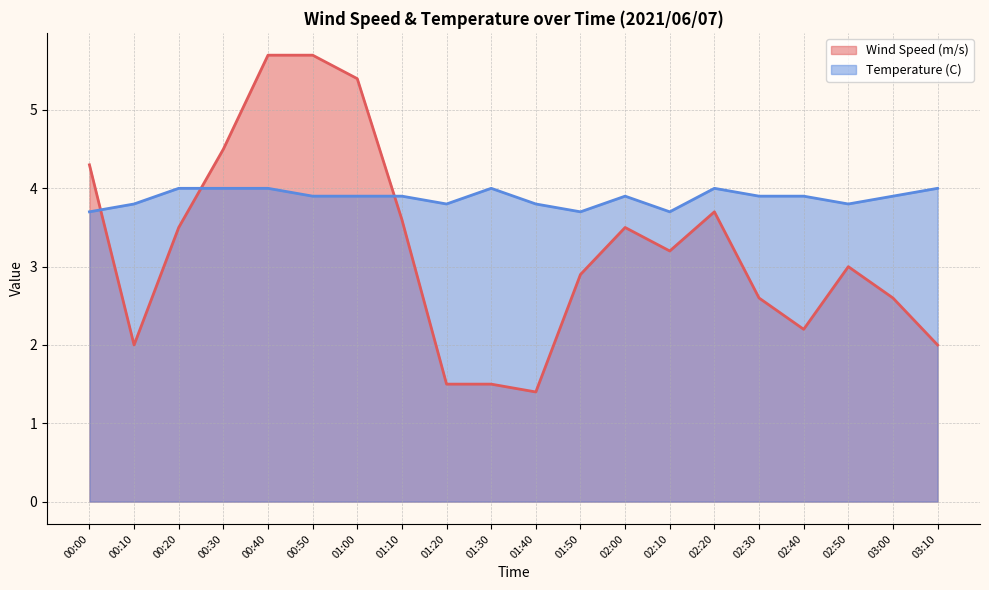

How many values in the Wind Speed (m/s) series exceed 3?

10